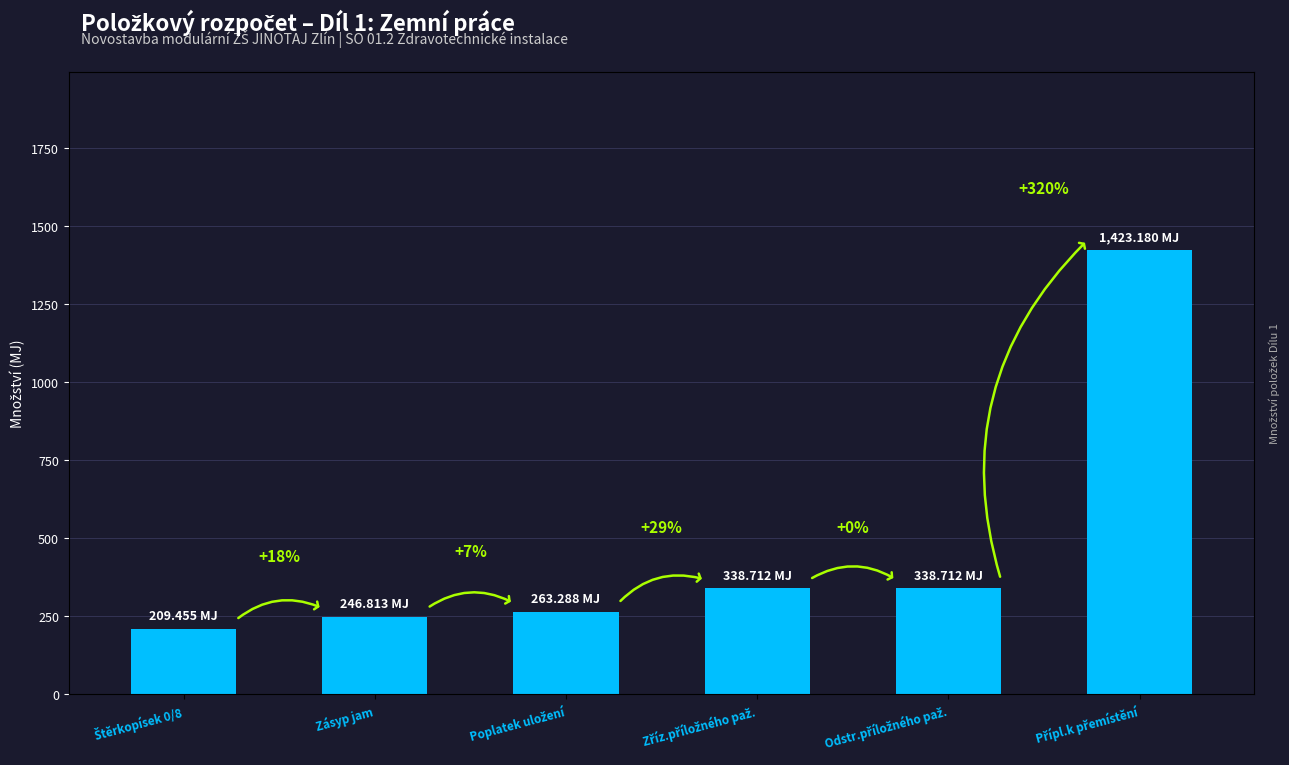

Reading left to right, transcribe all the data shown in this chart.

209.5	246.8	263.3	338.7	338.7	1423.2